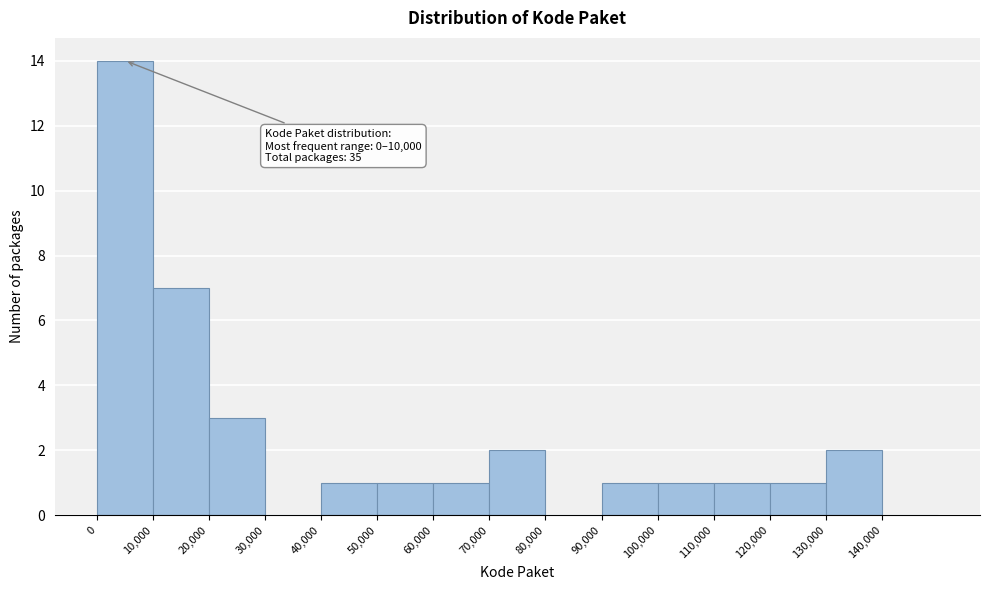

Over which range of the x-axis is the bar tallest?

0 to 10000